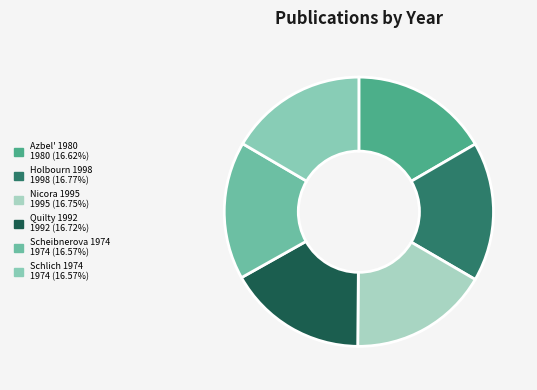

The Schlich 1974 slice represents 17% of the pie. True or false?

True